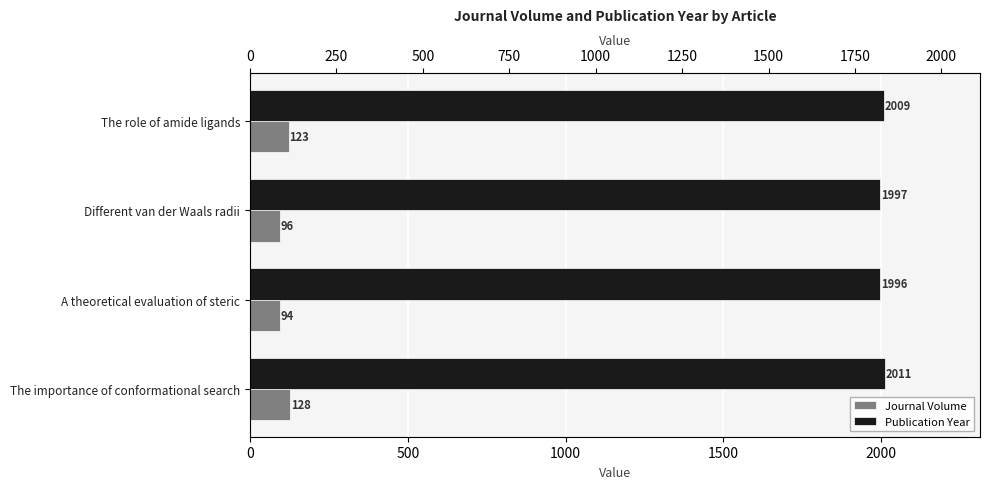

How many bars are there in each group?

2